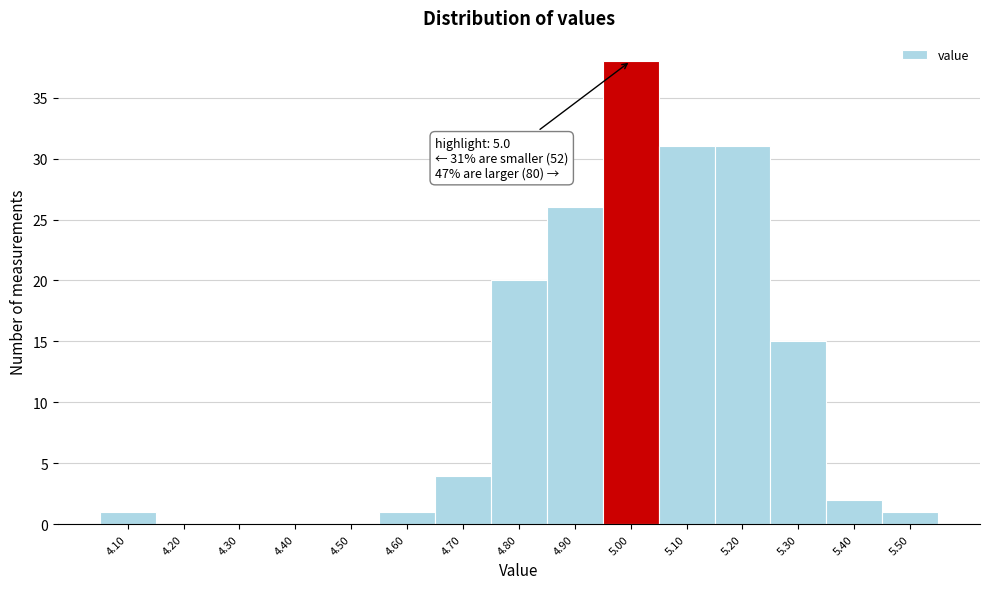

Which range on the x-axis has the tallest bar?

4.95 to 5.05